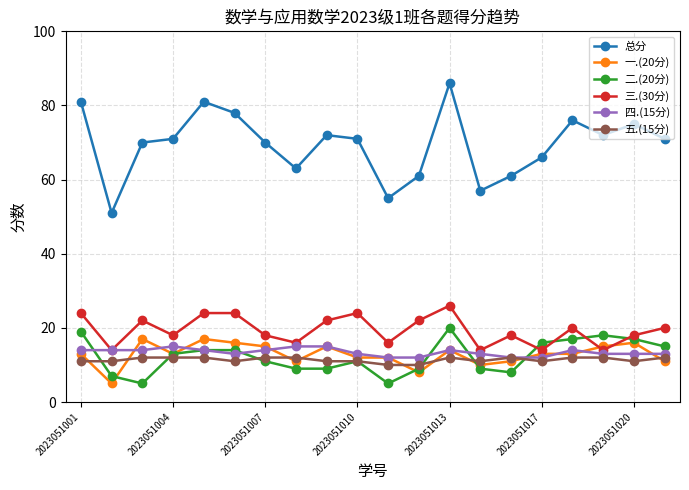

Which series has the widest spread of values?

总分